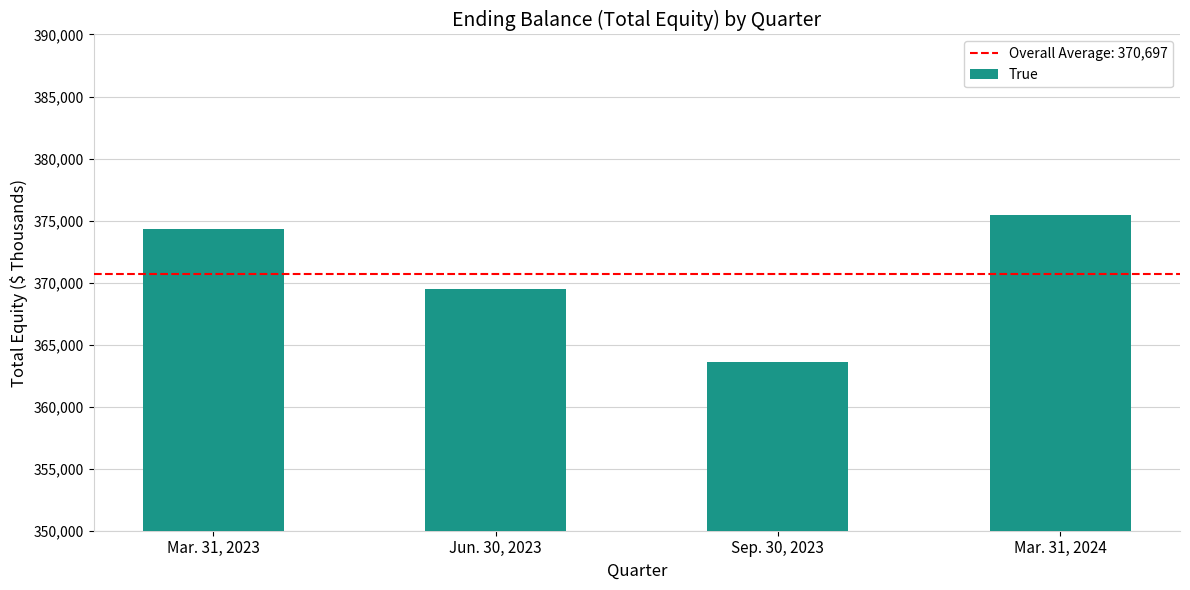

Reading left to right, transcribe all the data shown in this chart.

374284	369465	363576	375464